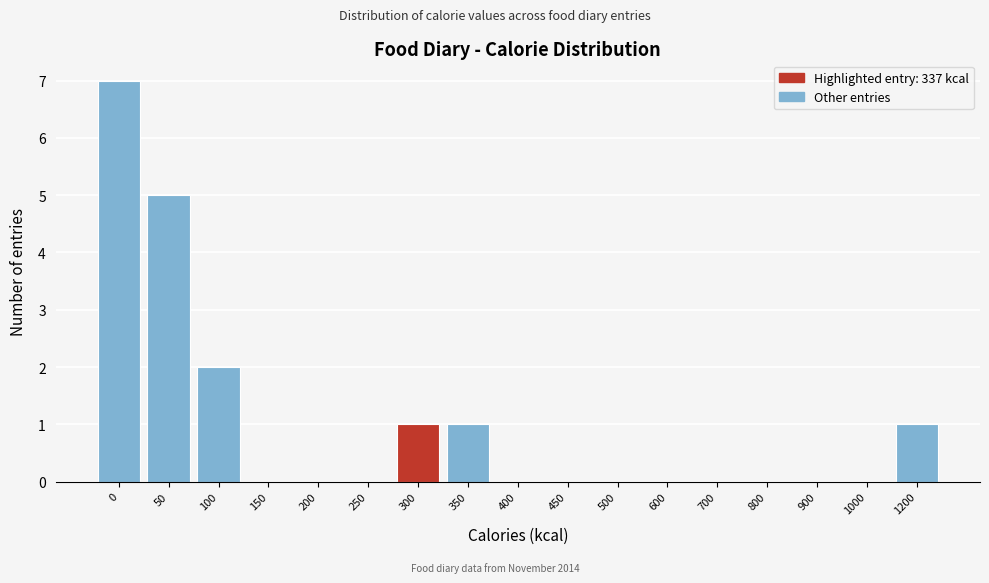

Reading right to left, transcribe all the data shown in this chart.

1200=1	1000=0	900=0	800=0	700=0	600=0	500=0	450=0	400=0	350=1	300=1	250=0	200=0	150=0	100=2	50=5	0=7